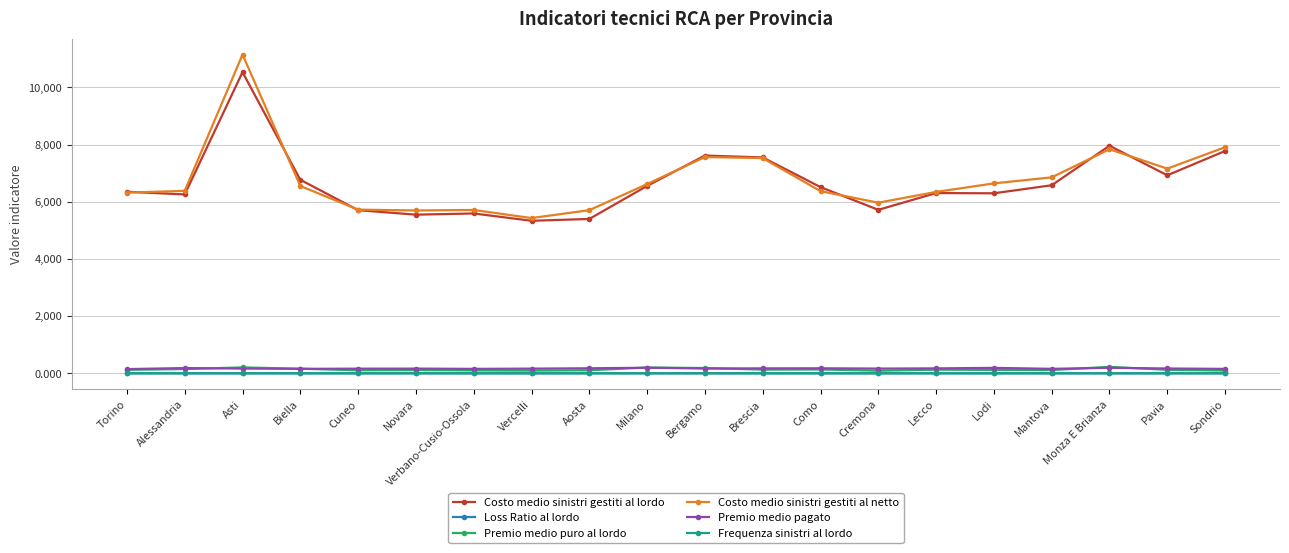

Is it true that Costo medio sinistri gestiti al lordo equals 6305.0 at Lecco?

True